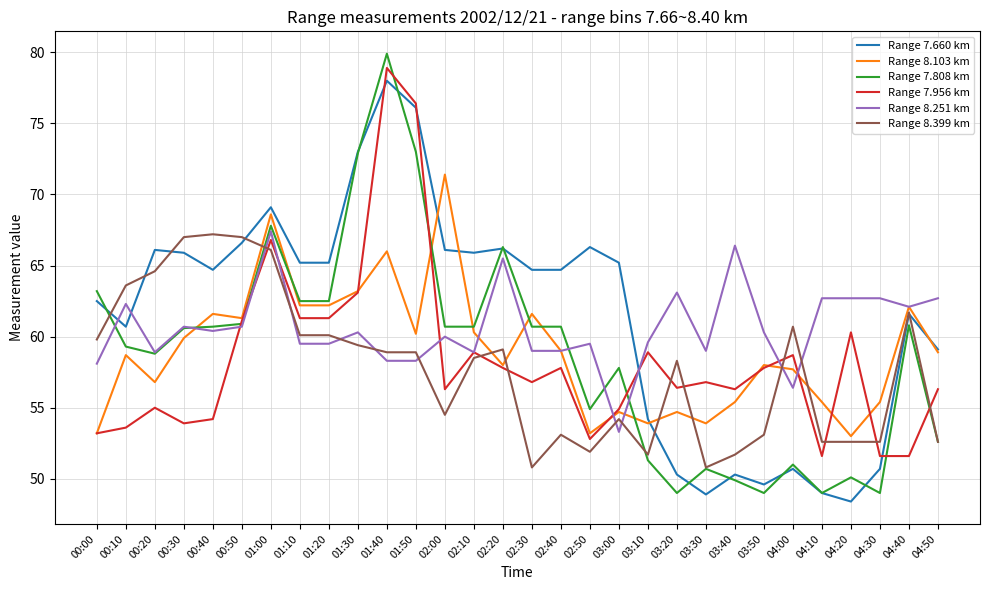

What is the average value of the Range 7.808 km series?

58.9